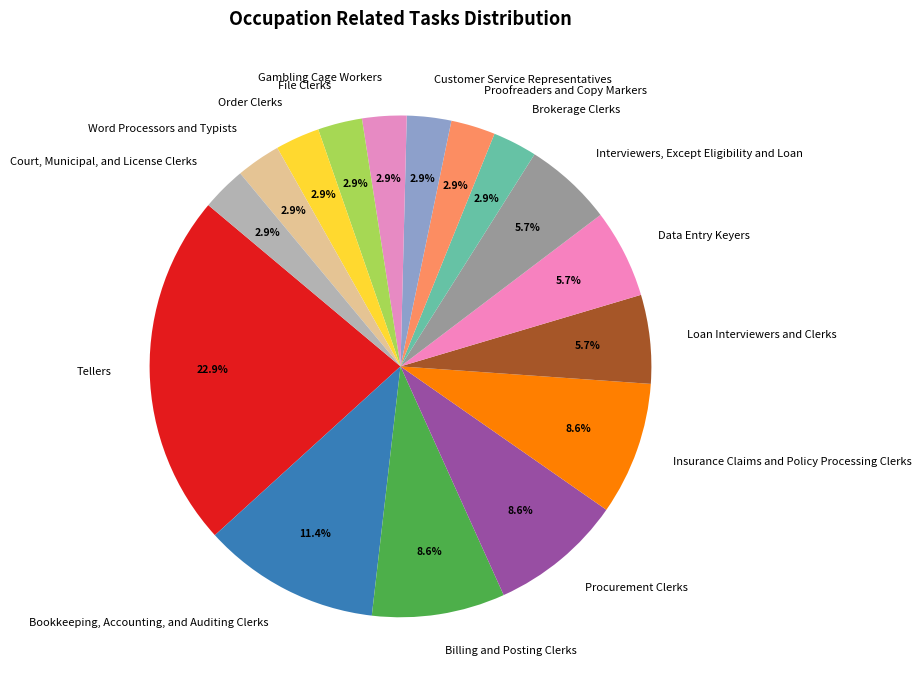

What is the largest slice in the pie chart?

Tellers